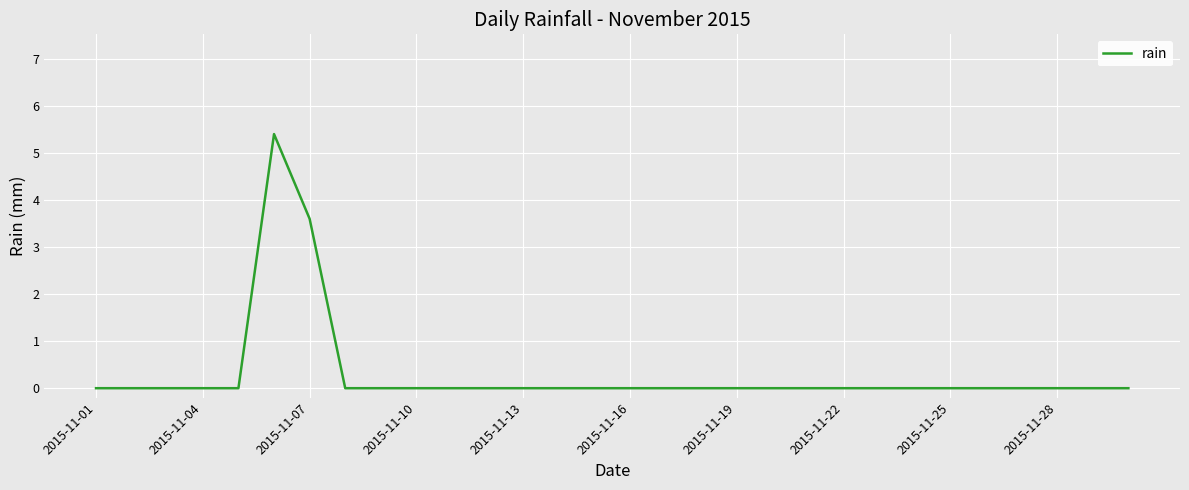

What is the difference between the maximum and minimum values?

5.4